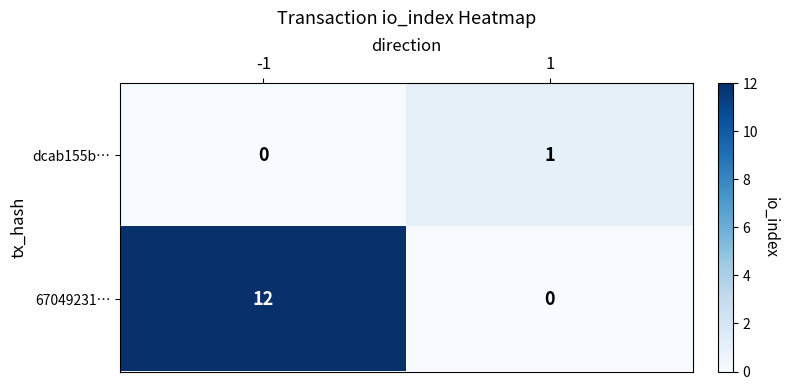

What is the difference between the 67049231… values at -1 and 1?

12